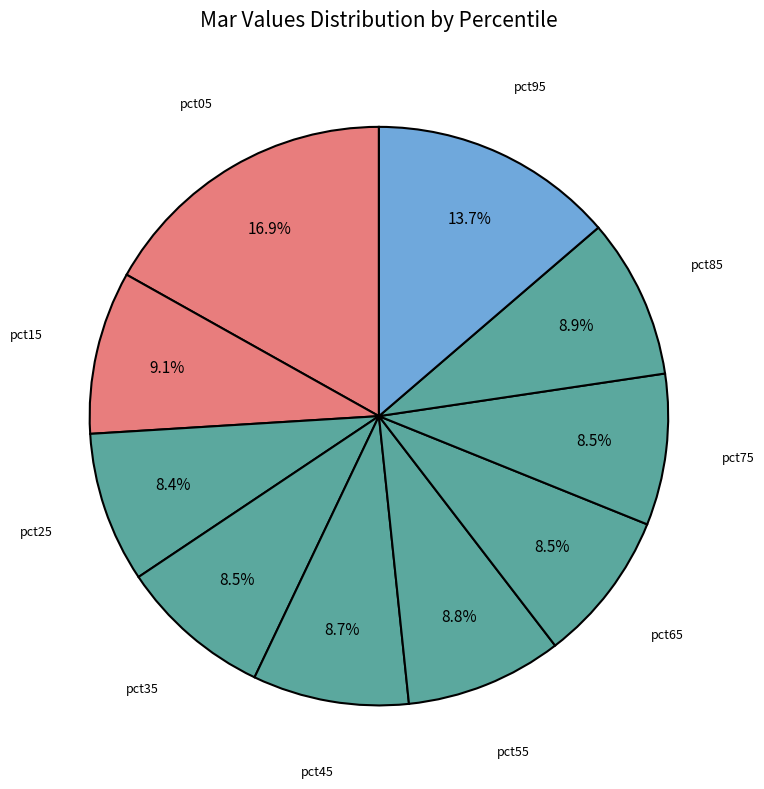

To the nearest percent, what portion does pct95 represent?

14%